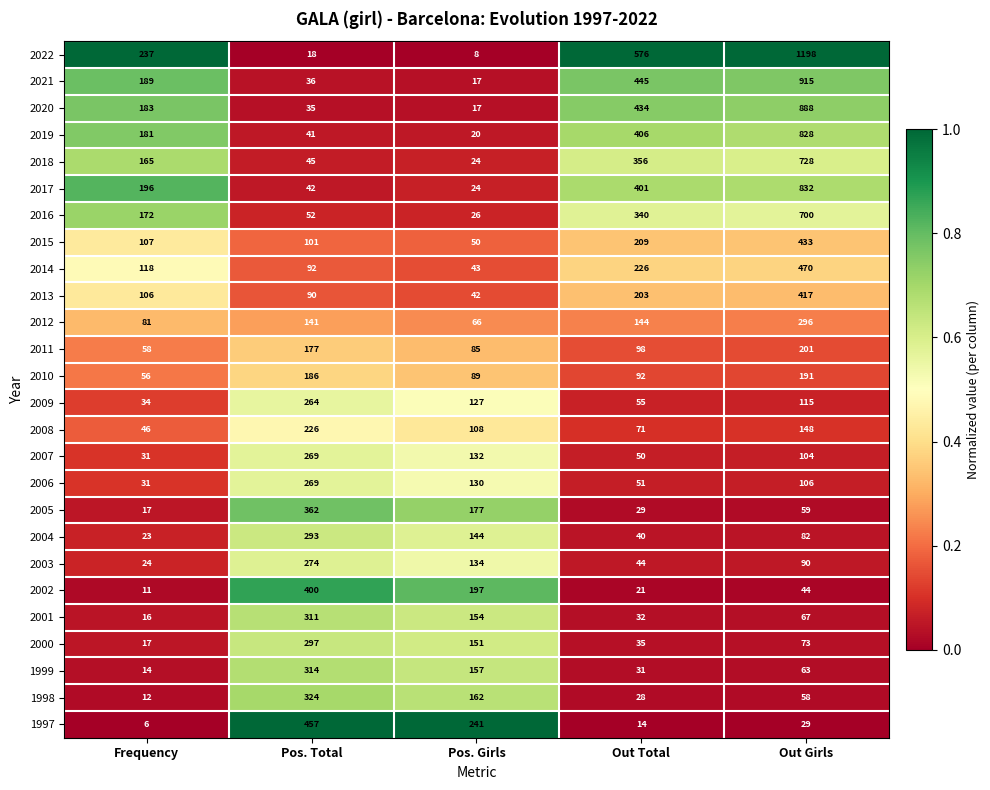

What is the average value of the 2014 series?

190